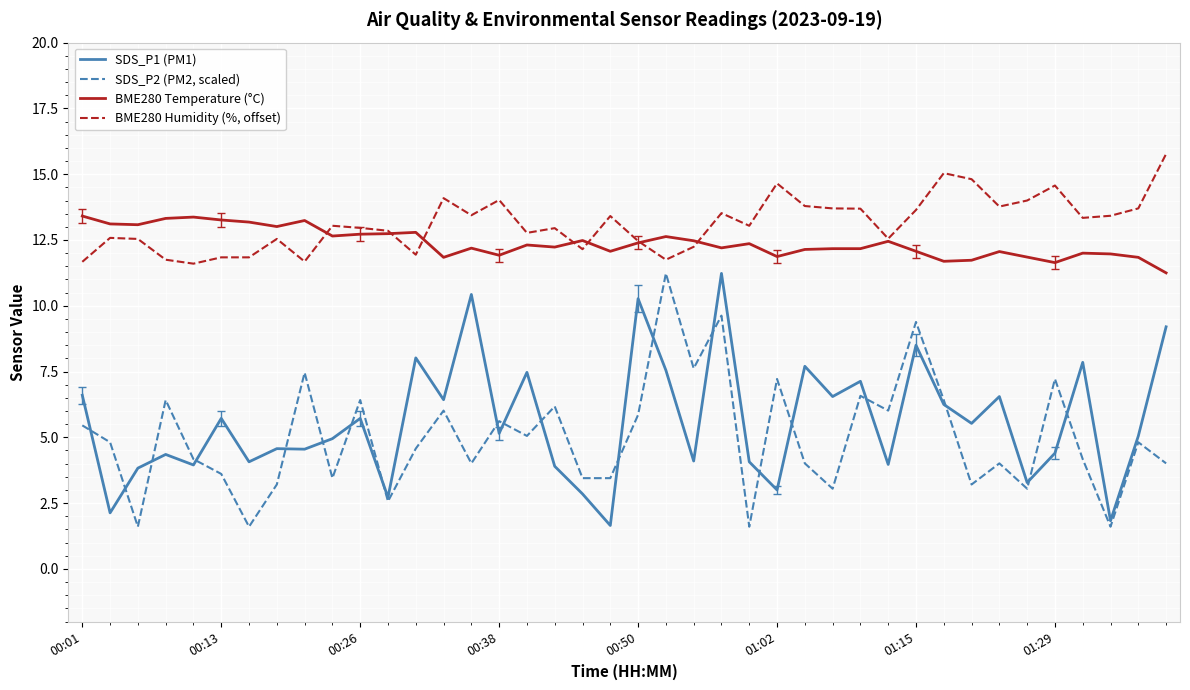

True or false: BME280 Humidity (%, offset) and SDS_P1 (PM1) intersect in this chart.

False